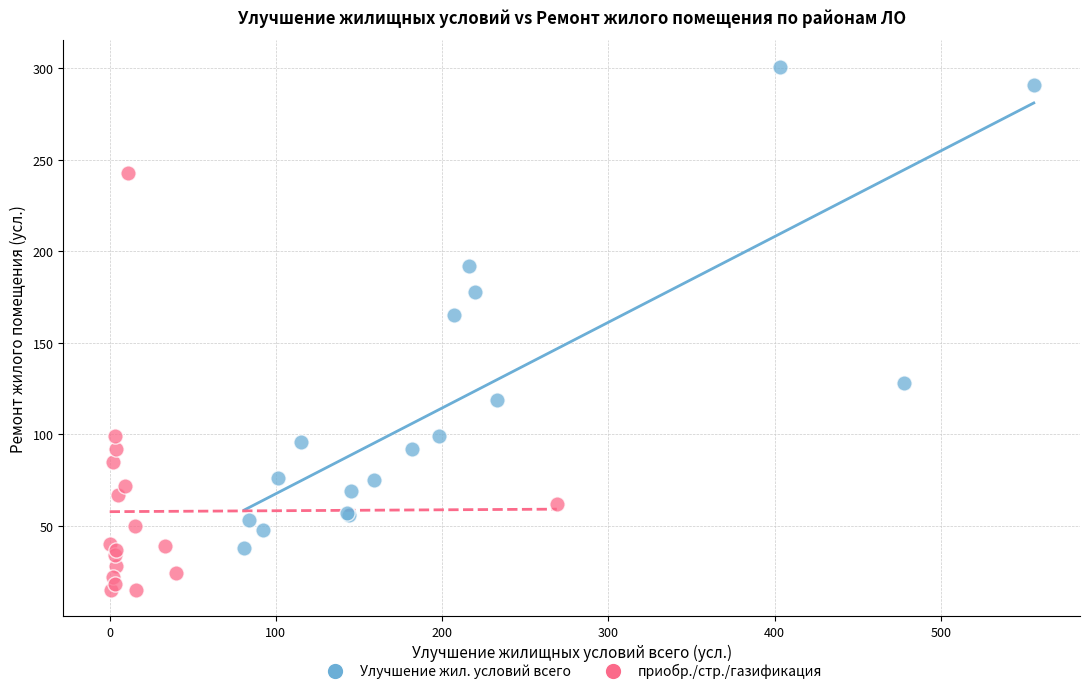

What are all the series names shown in the legend?

Улучшение жил. условий всего, приобр./стр./газификация